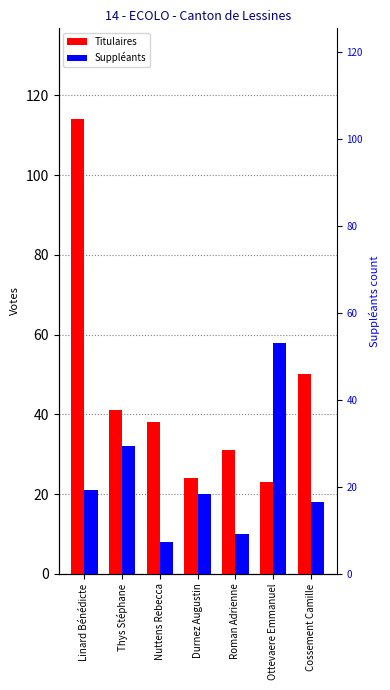

At which label is Suppléants closest to 33?

Thys Stéphane